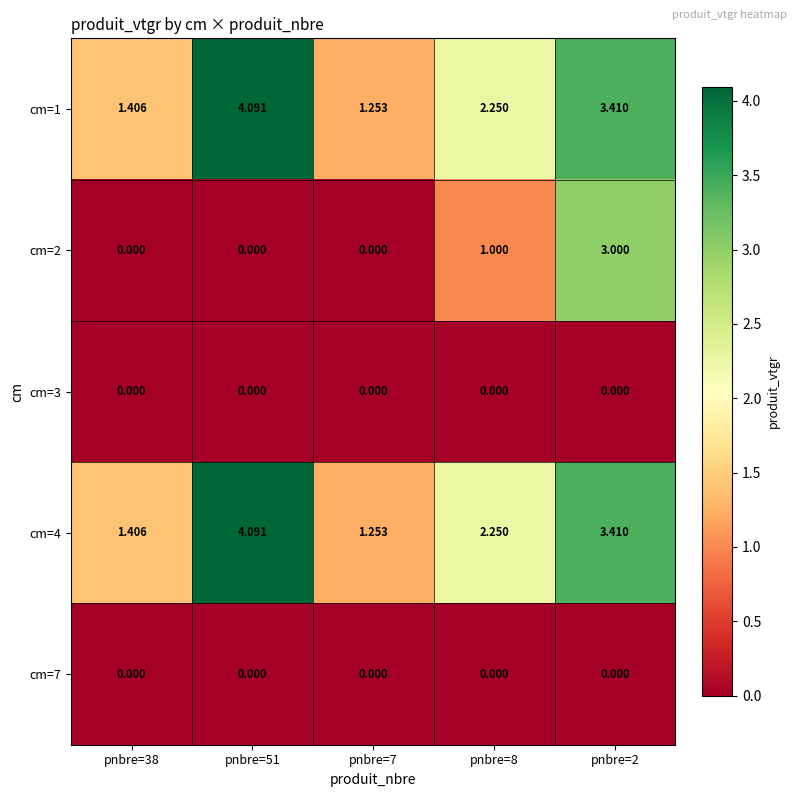

Is the value of cm=3 at pnbre=8 greater than the value of cm=4 at pnbre=38?

No